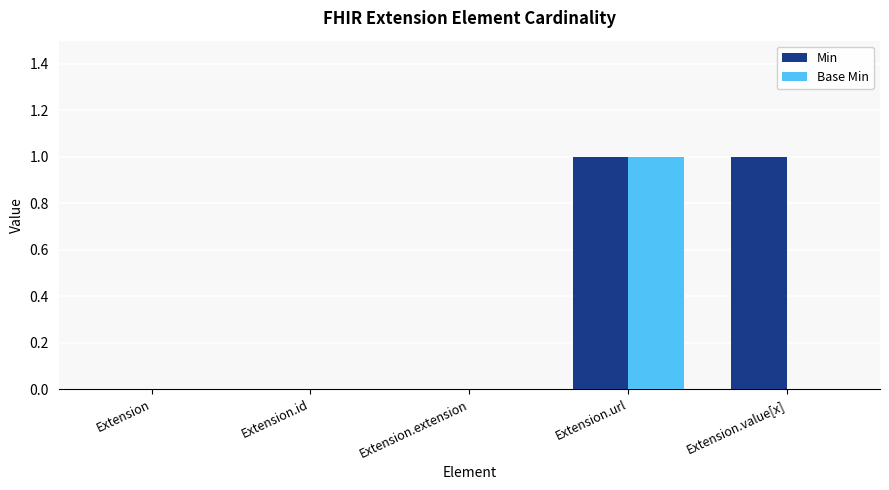

At which category is the sum across all series the highest?

Extension.url